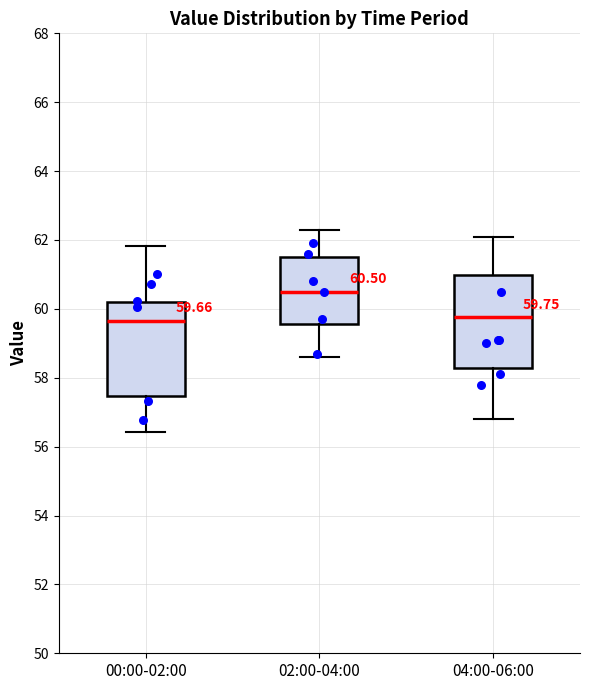

Which box has the highest median line?

02:00-04:00